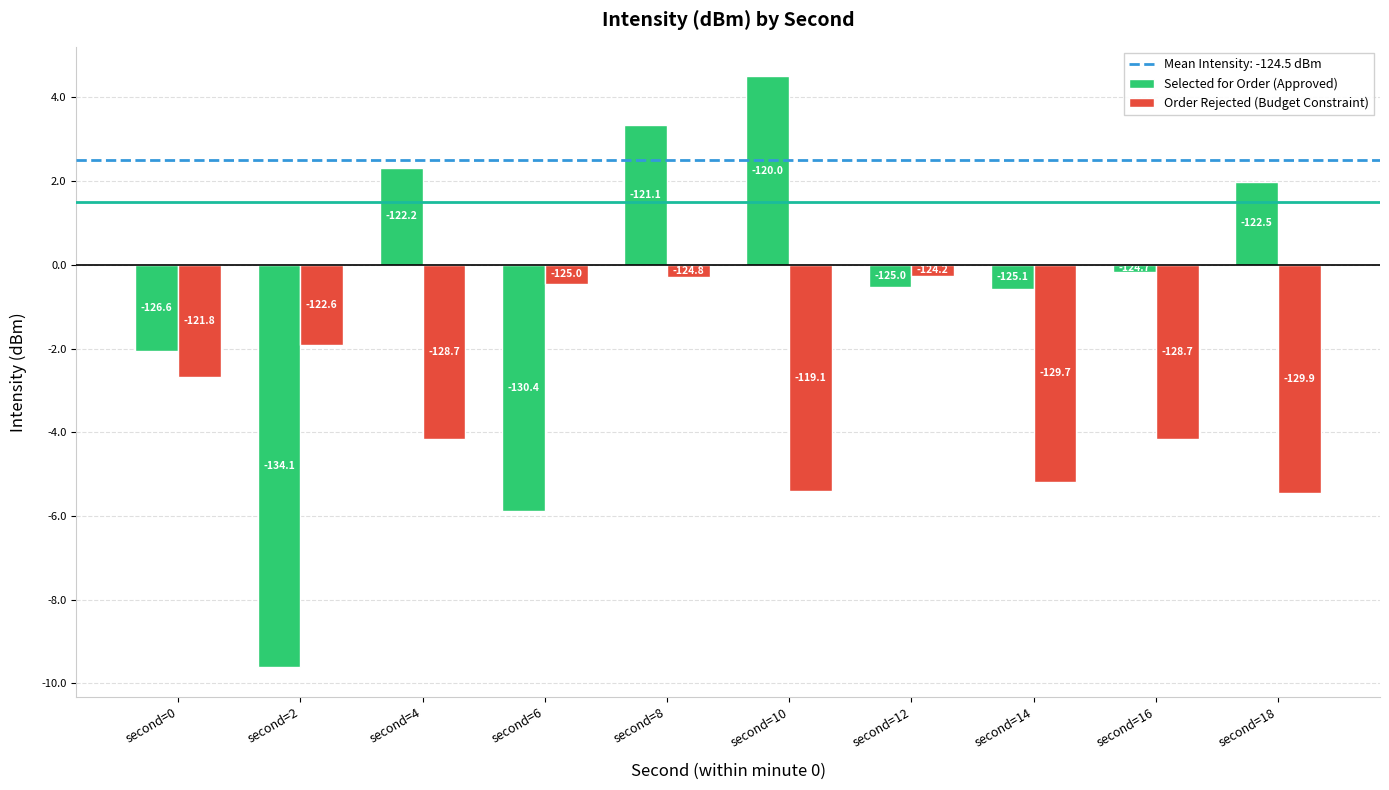

How many bars are there in each group?

2